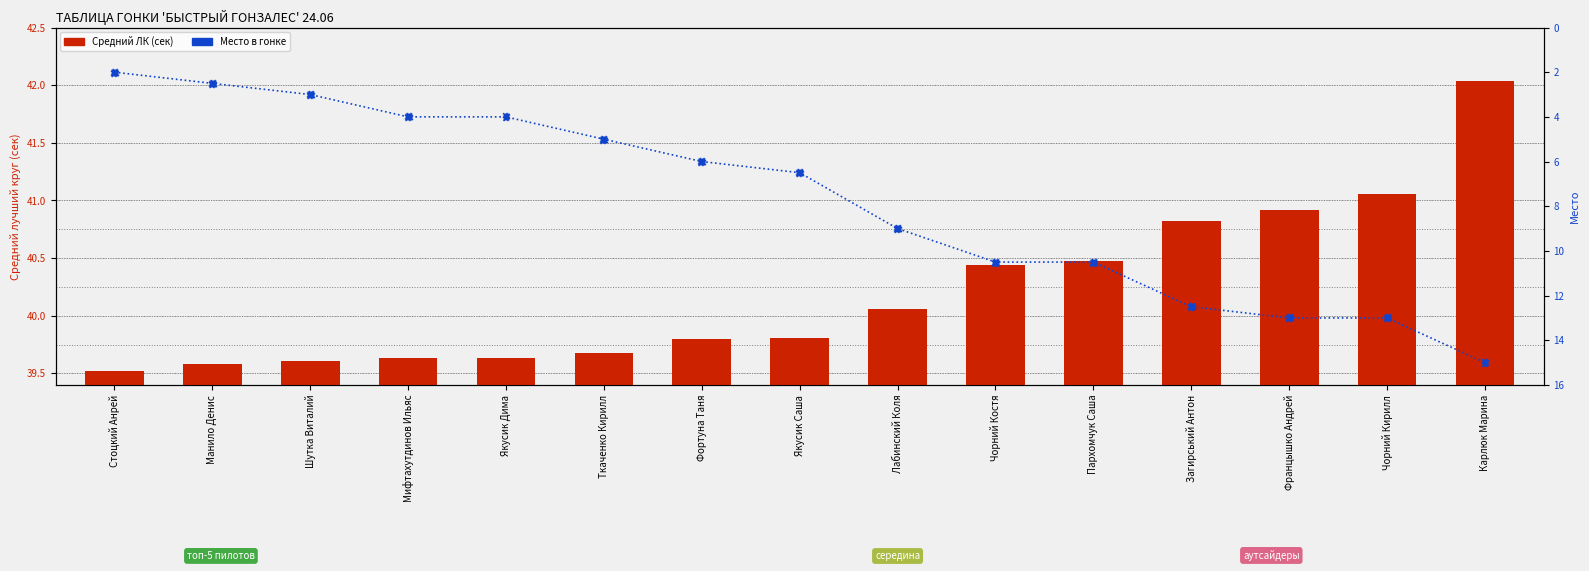

Which series has the largest Y range (max minus min)?

Место